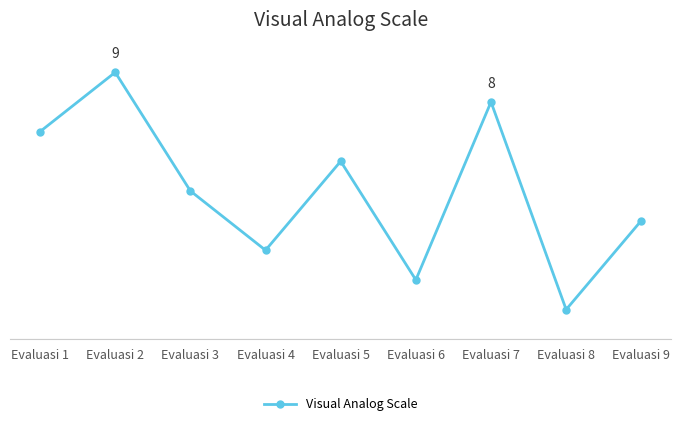

True or false: the data has more than 0 interior local peaks.

True